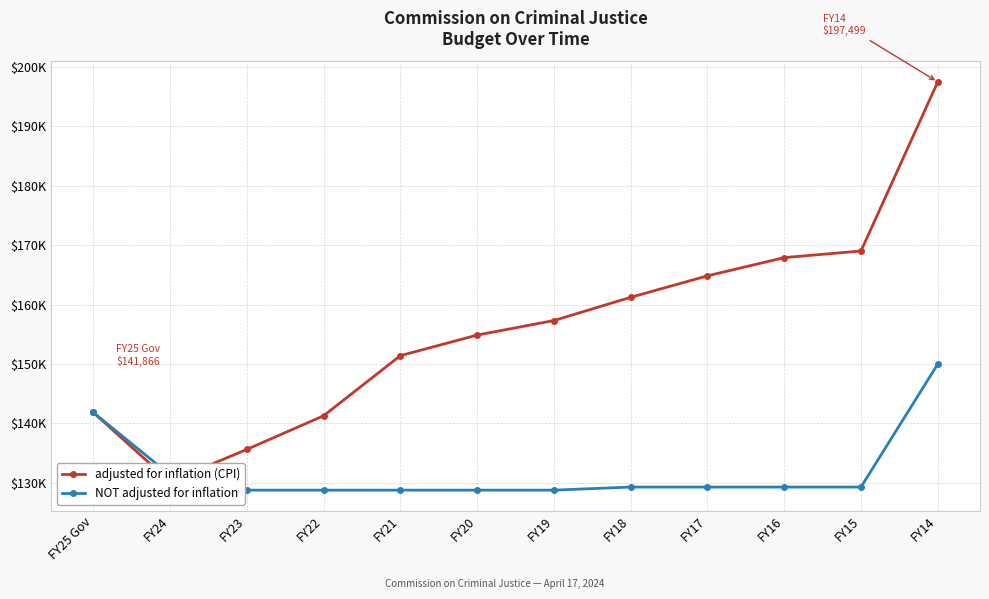

At which label does NOT adjusted for inflation reach its minimum?

FY21